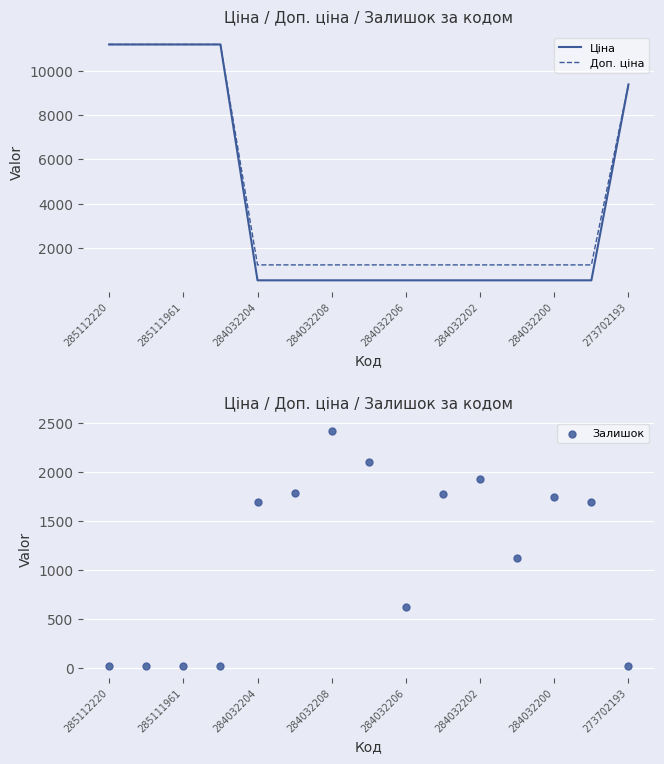

Which series contains the lowest Y value?

Залишок